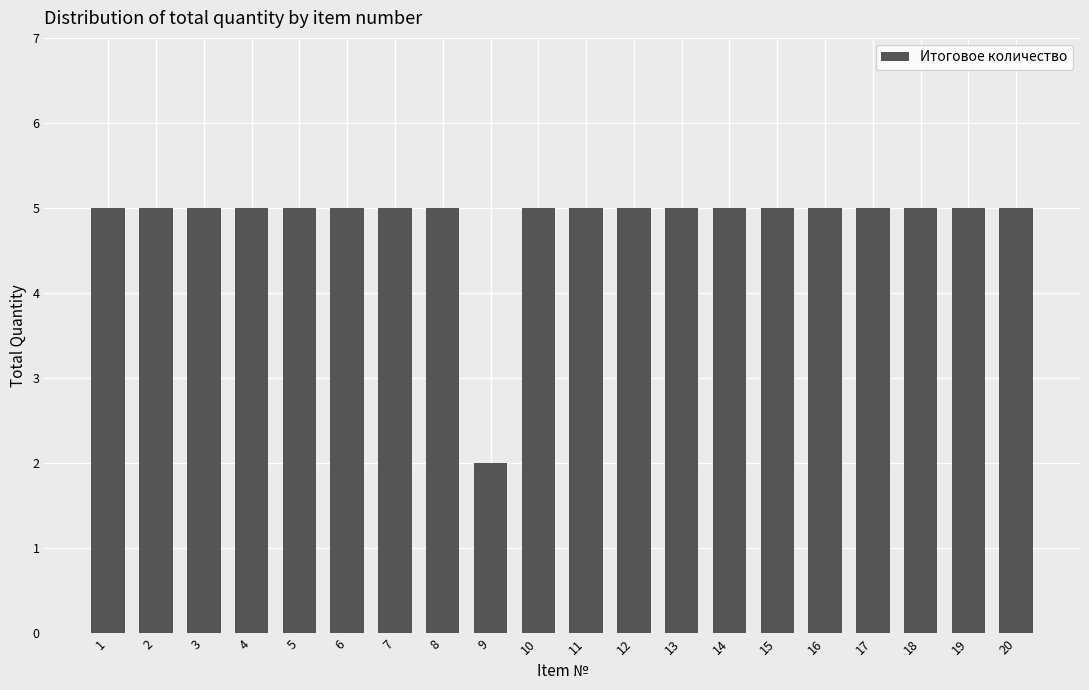

How many bars are there in total?

20